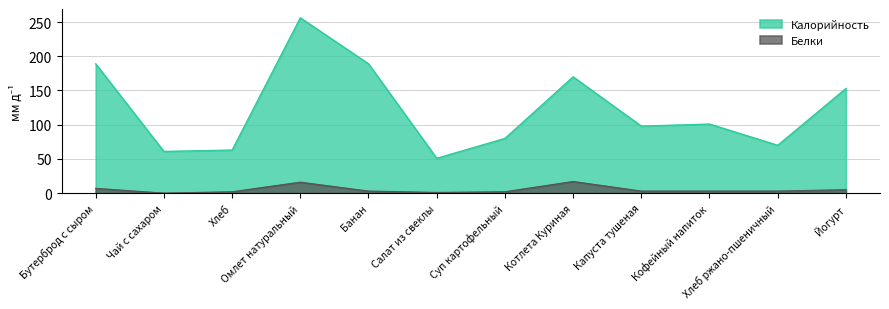

What is the highest value of the Калорийность series?

256.2